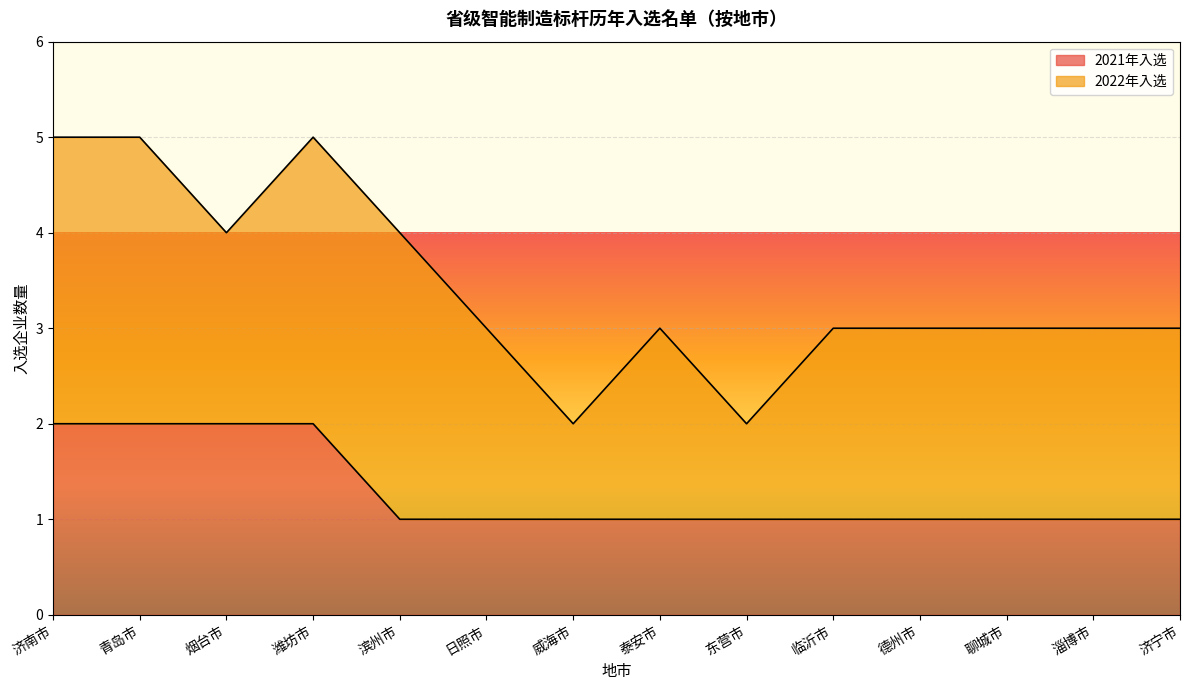

What position from the left is 青岛市?

2